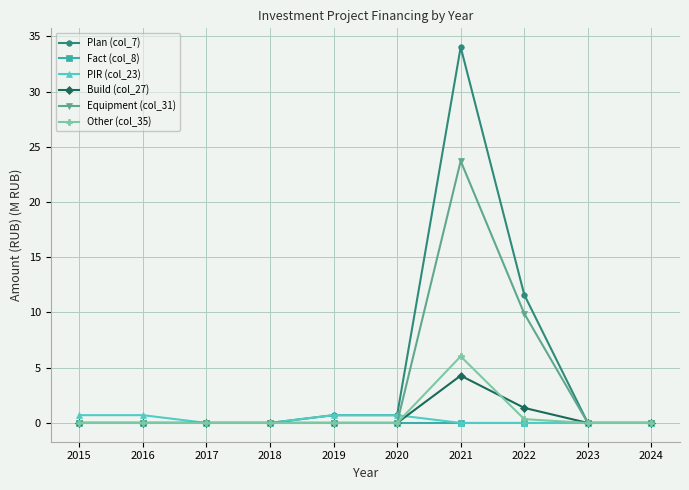

At which category is the sum across all series the highest?

2021